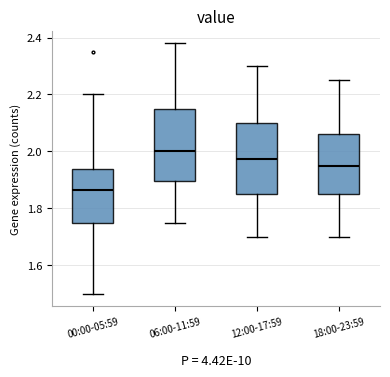

Reading left to right, read every box against the y-axis: the position of its median line, the range the box covers, and the ends of its whiskers. The values are not printed on the chart, so give them approximately, as read against the axis.

00:00-05:59: median 1.86, box 1.76 to 1.94, whiskers 1.50 to 2.20
06:00-11:59: median 2.00, box 1.90 to 2.16, whiskers 1.76 to 2.38
12:00-17:59: median 1.98, box 1.86 to 2.10, whiskers 1.70 to 2.30
18:00-23:59: median 1.96, box 1.86 to 2.06, whiskers 1.70 to 2.26